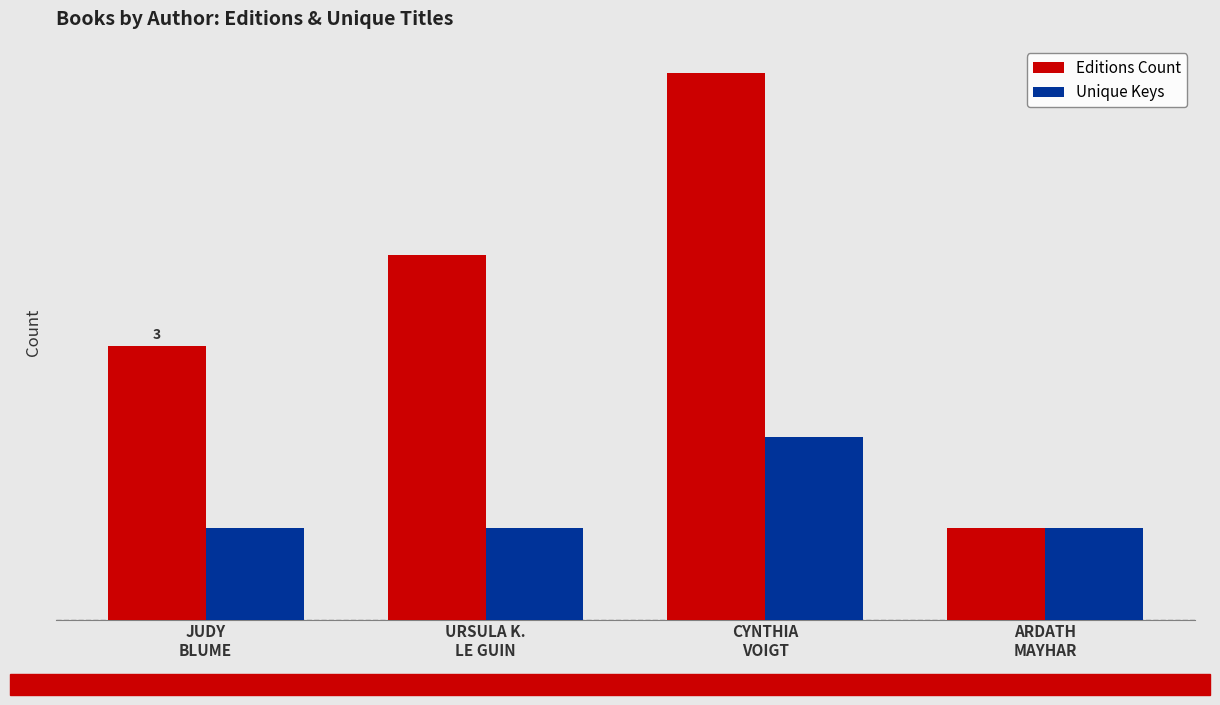

What value does the Unique Keys series have at CYNTHIA
VOIGT?

2